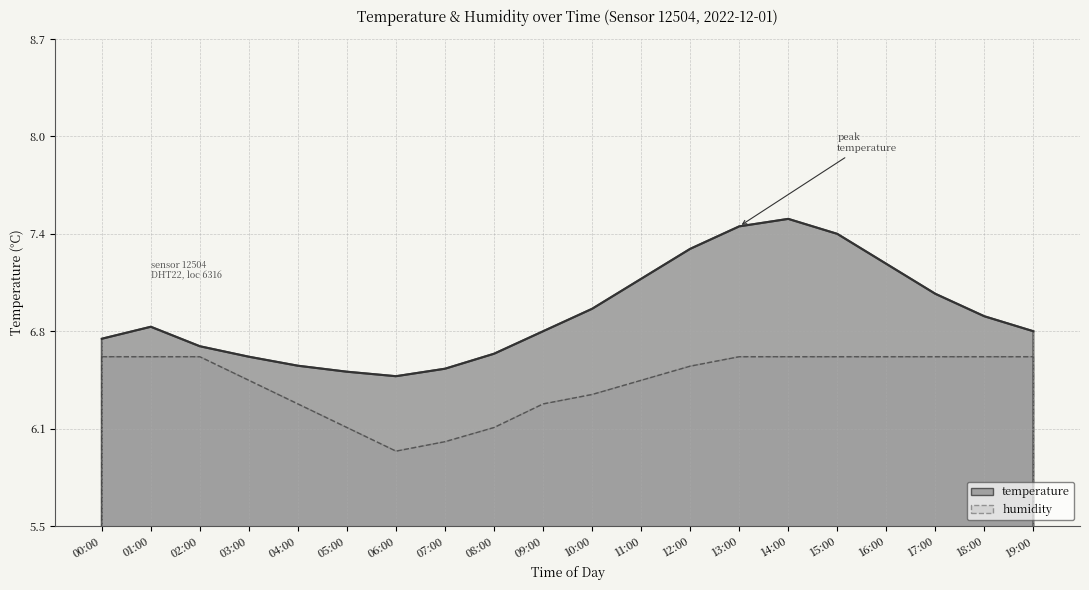

What position from the right is 18:00?

2